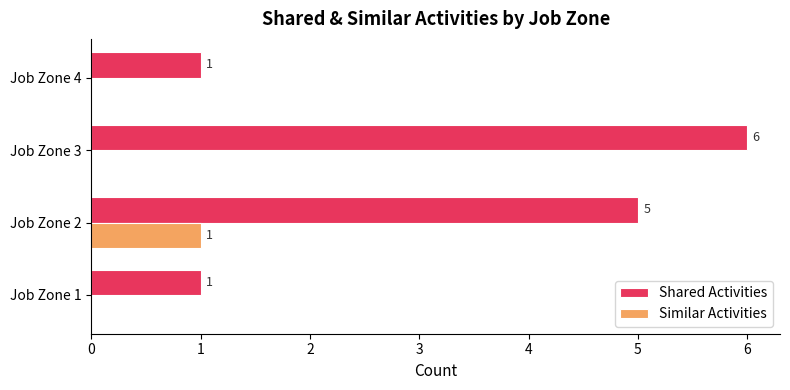

What is the total value across all series at Job Zone 3?

6